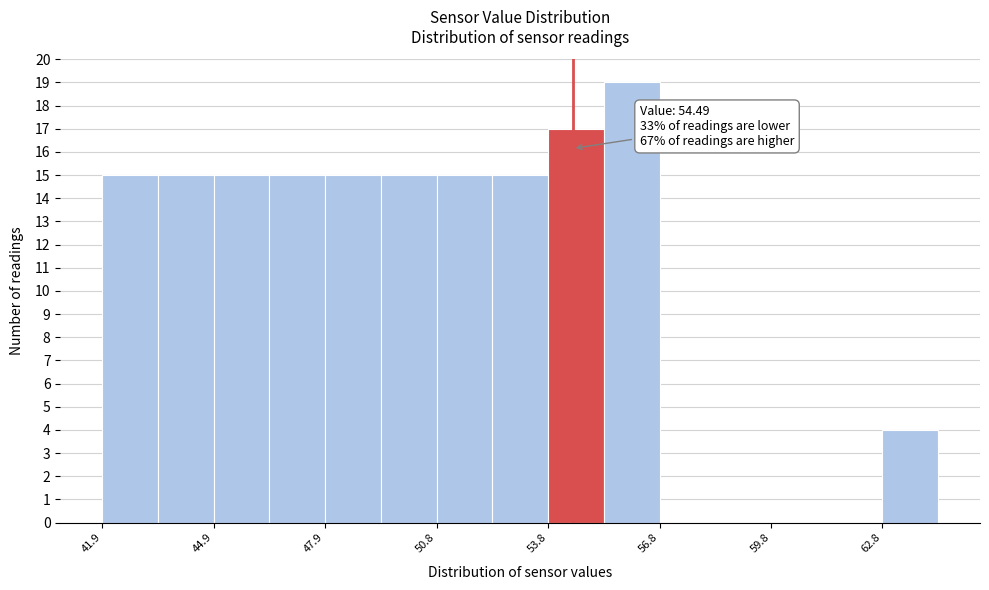

Around what value on the x-axis is the tallest bar? Give the approximate position of its centre, as read against the axis.

56.0